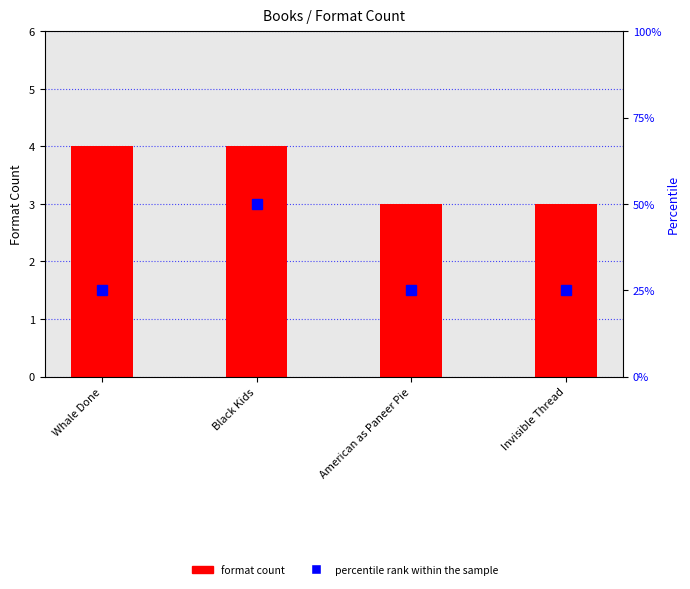

Reading right to left, list all the values displayed in this chart.

format count: 3	3	4	4
percentile rank within the sample: 25	25	50	25